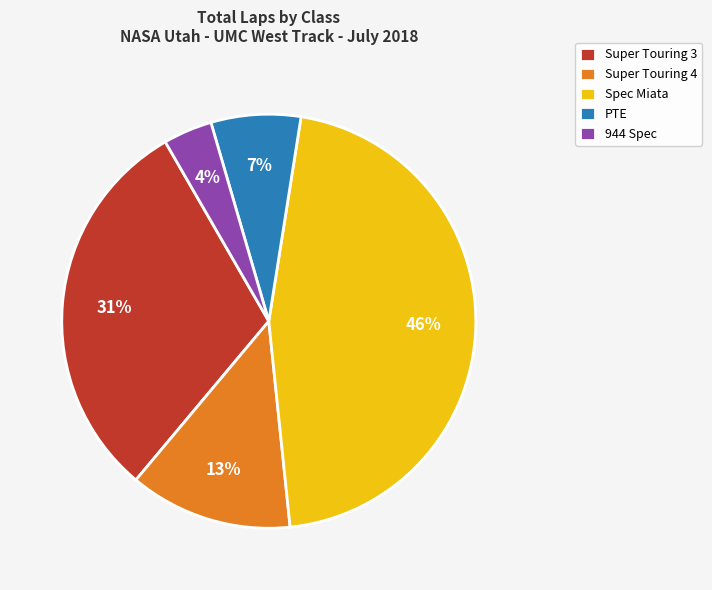

How many segments does this pie chart have?

5